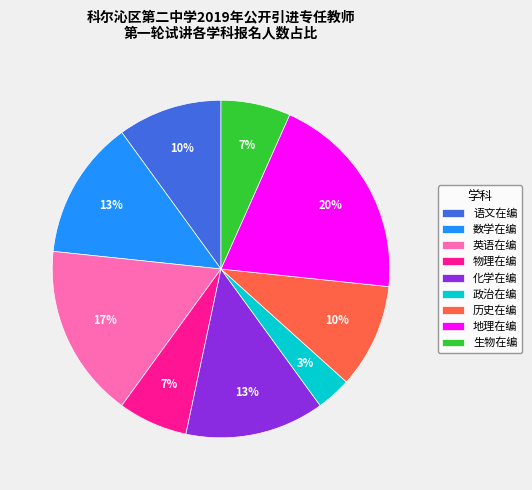

How many slices are in this pie chart?

9